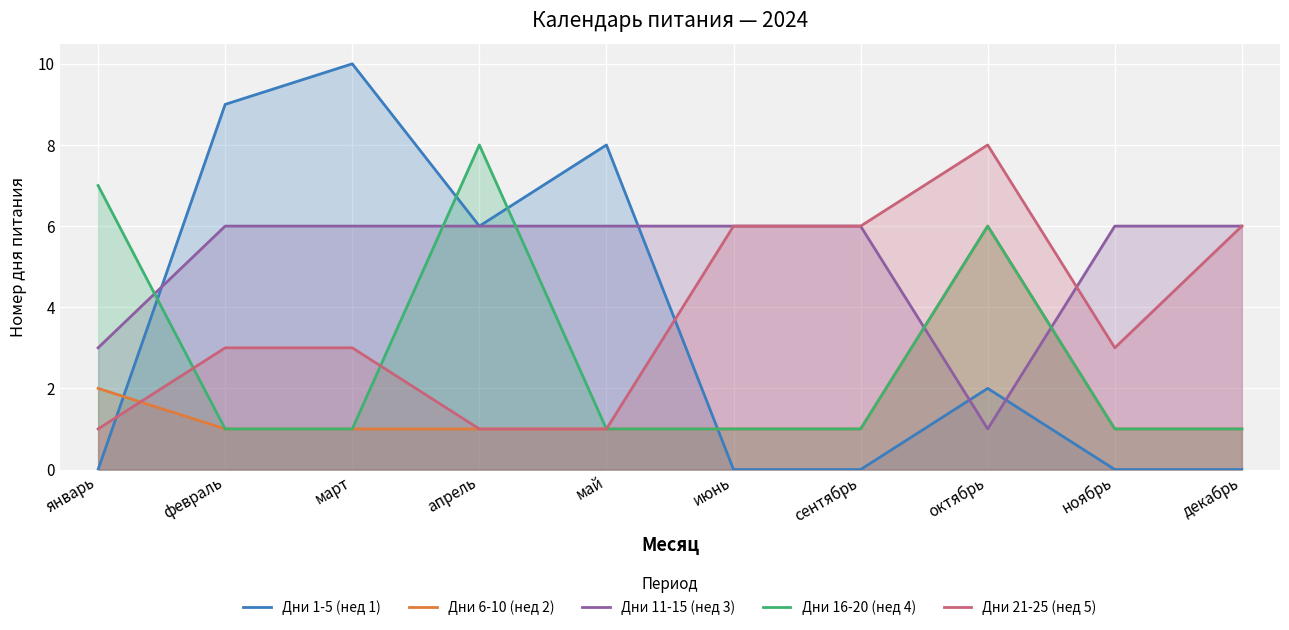

What position from the right is октябрь?

3